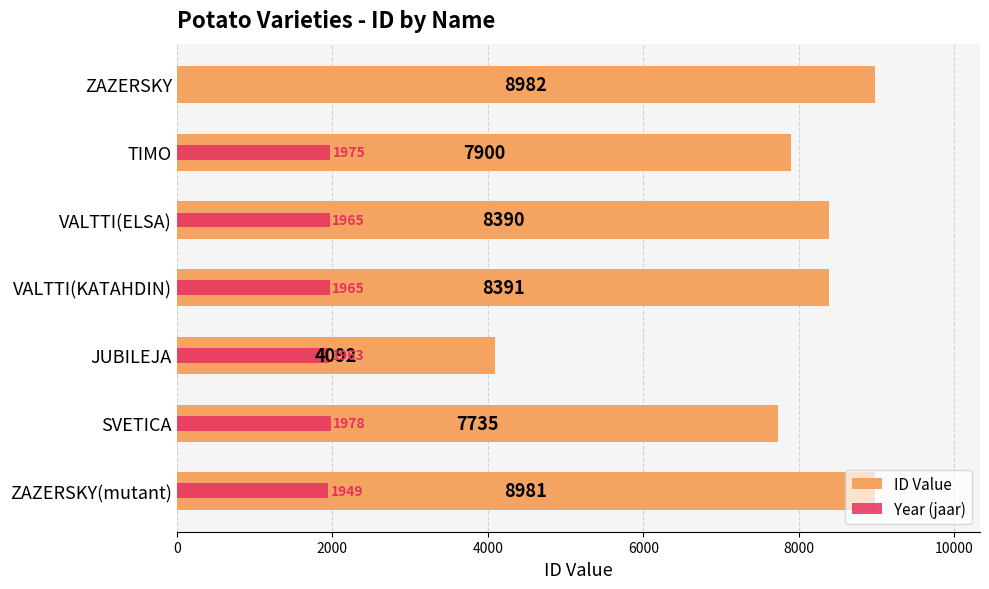

What is the sum of all Year (jaar) values?

11795